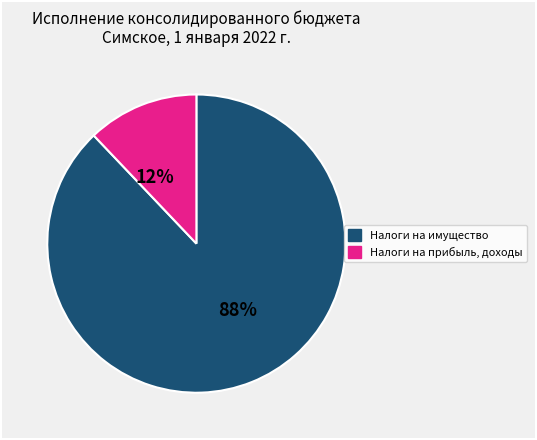

To the nearest percent, what is the average slice percentage?

50%